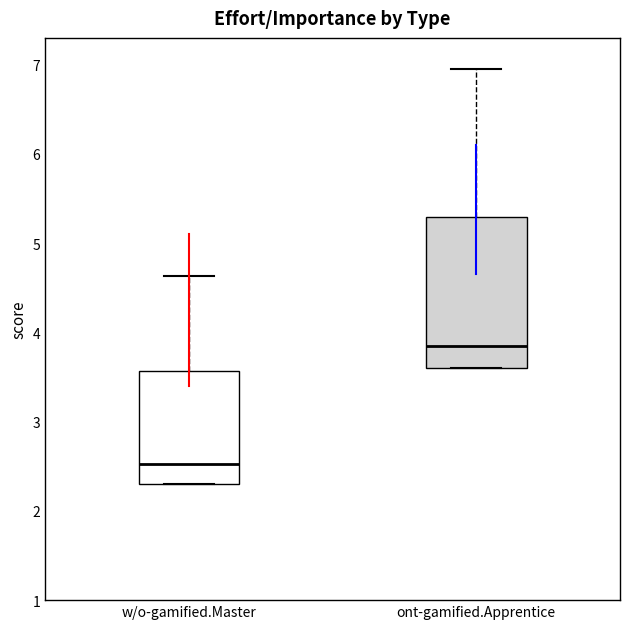

Which box is the tallest, from its lower edge to its upper edge?

ont-gamified.Apprentice